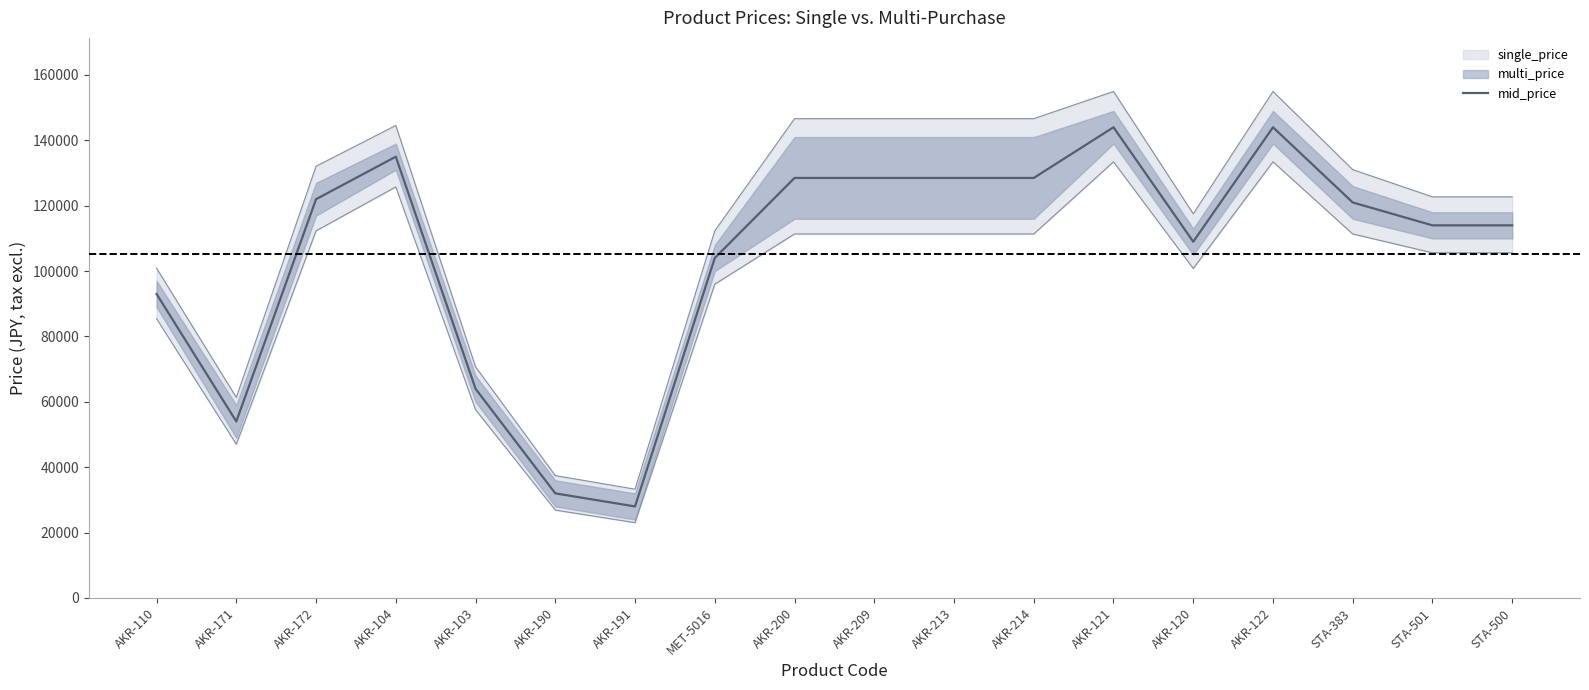

Reading left to right, transcribe all the data shown in this chart.

AKR-110=93000	AKR-171=54000	AKR-172=122000	AKR-104=135000	AKR-103=64000	AKR-190=32000	AKR-191=28000	MET-5016=104000	AKR-200=128500	AKR-209=128500	AKR-213=128500	AKR-214=128500	AKR-121=144000	AKR-120=109000	AKR-122=144000	STA-383=121000	STA-501=114000	STA-500=114000